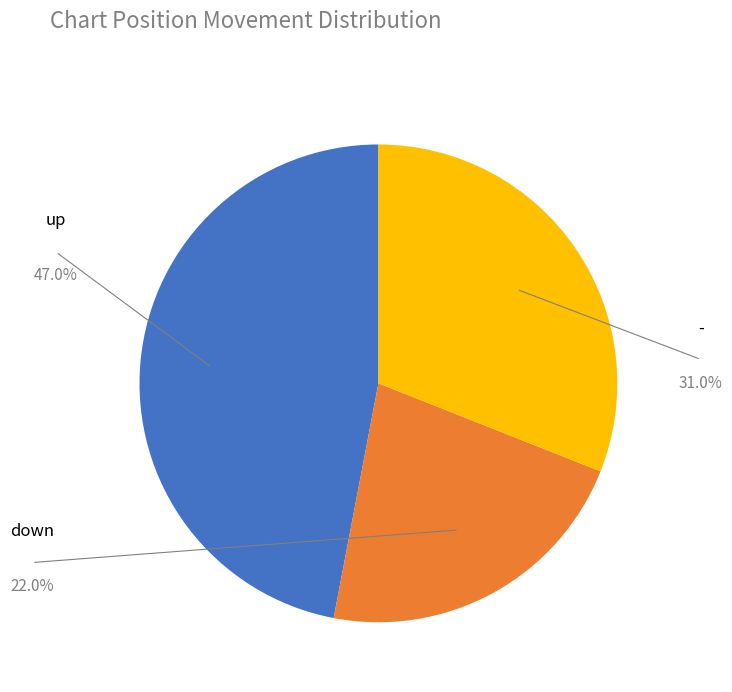

Is there a majority slice in this chart?

No